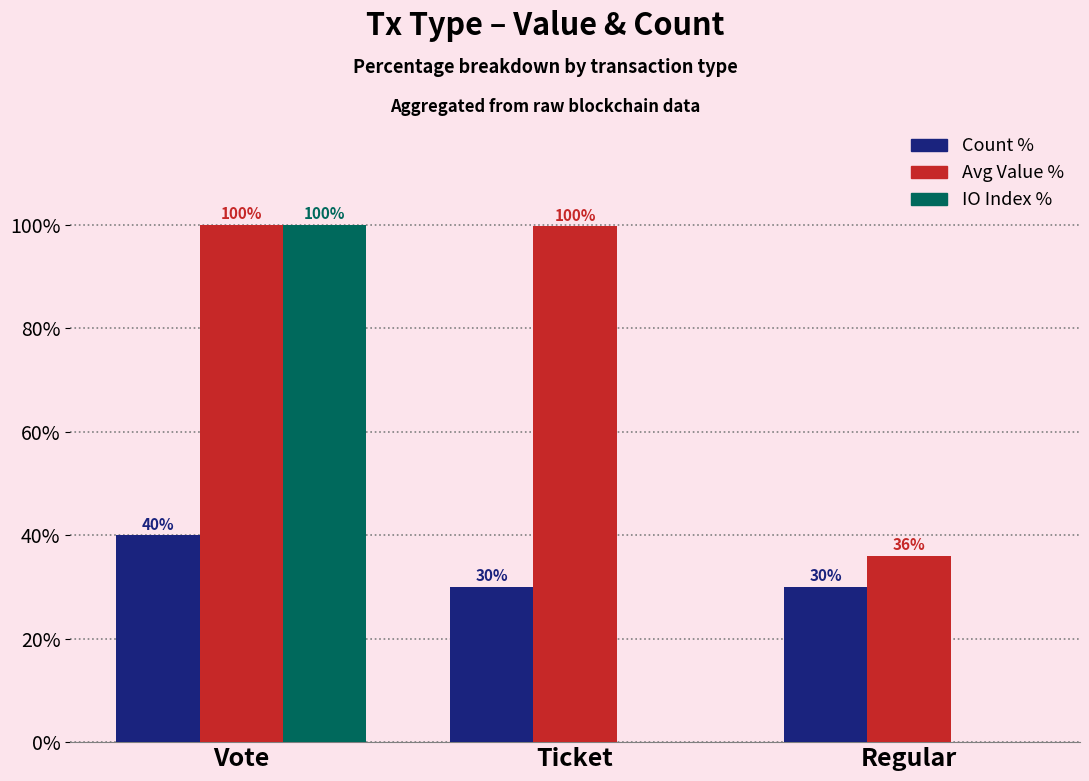

Which category has the highest value in the IO Index % series?

Vote